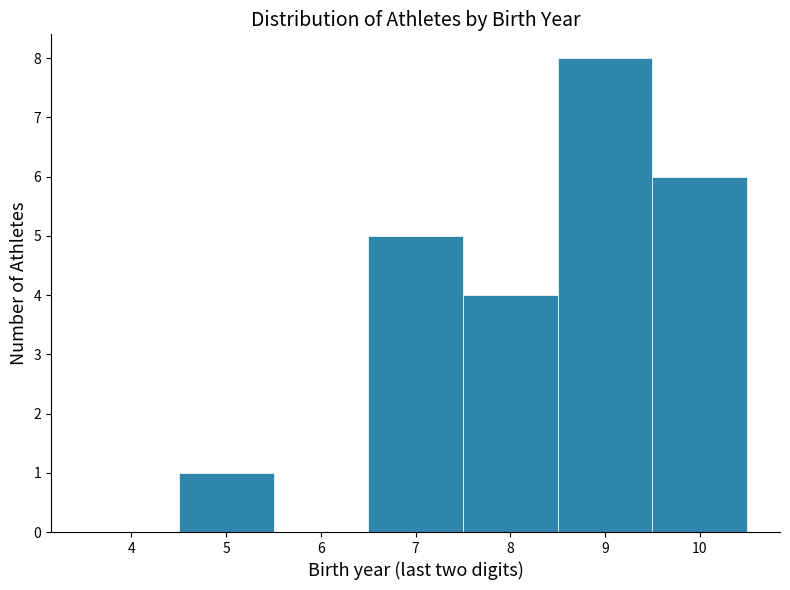

Reading left to right, transcribe this chart: for each bar, give the range it covers on the x-axis and its height. The values are not printed on the chart, so give them approximately, as read against the axis.

3.5 to 4.5: 0
4.5 to 5.5: 1
5.5 to 6.5: 0
6.5 to 7.5: 5
7.5 to 8.5: 4
8.5 to 9.5: 8
9.5 to 10.5: 6